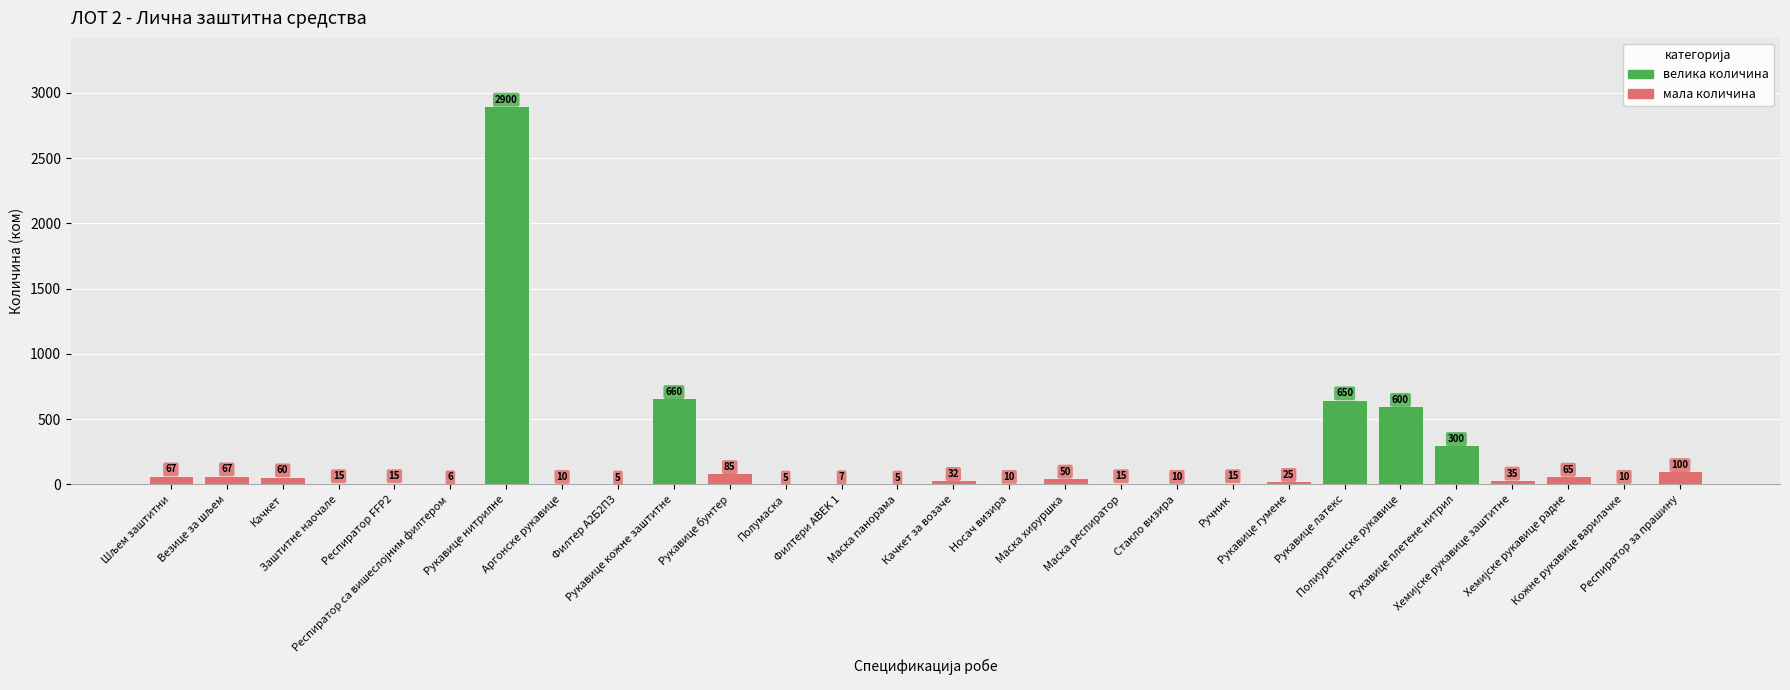

What is the greatest value displayed?

2900